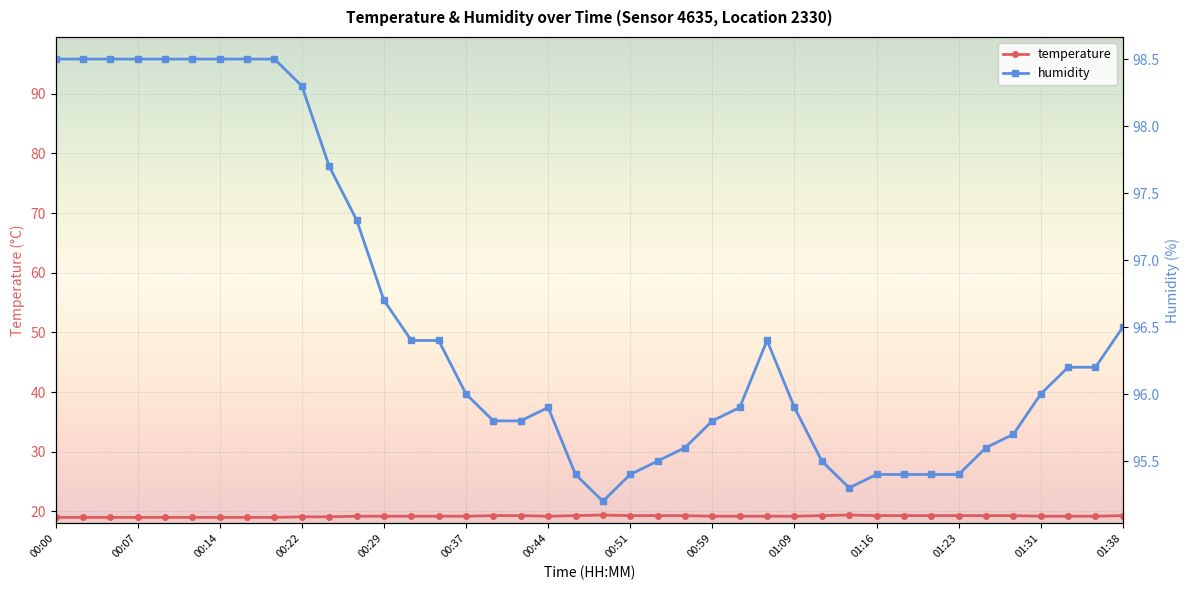

Reading left to right, list all the values displayed in this chart.

temperature: 19.0	19.0	19.0	19.0	19.0	19.0	19.0	19.0	19.0	19.1	19.1	19.2	19.2	19.2	19.2	19.2	19.3	19.3	19.2	19.3	19.4	19.3	19.3	19.3	19.2	19.2	19.2	19.2	19.3	19.4	19.3	19.3	19.3	19.3	19.3	19.3	19.2	19.2	19.2	19.3
humidity: 98.5	98.5	98.5	98.5	98.5	98.5	98.5	98.5	98.5	98.3	97.7	97.3	96.7	96.4	96.4	96.0	95.8	95.8	95.9	95.4	95.2	95.4	95.5	95.6	95.8	95.9	96.4	95.9	95.5	95.3	95.4	95.4	95.4	95.4	95.6	95.7	96.0	96.2	96.2	96.5